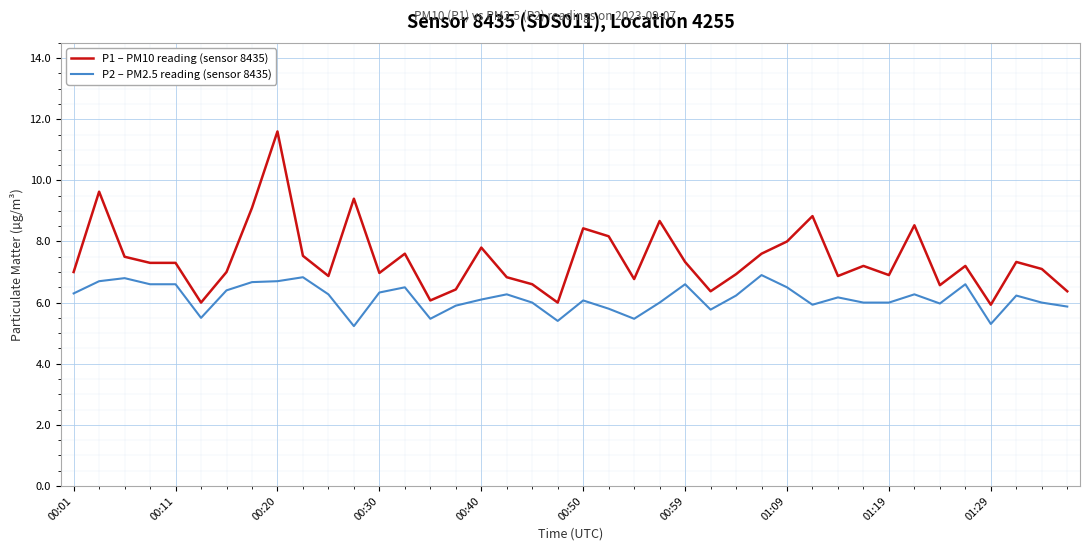

True or false: P2 – PM2.5 reading (sensor 8435) and P1 – PM10 reading (sensor 8435) intersect in this chart.

False